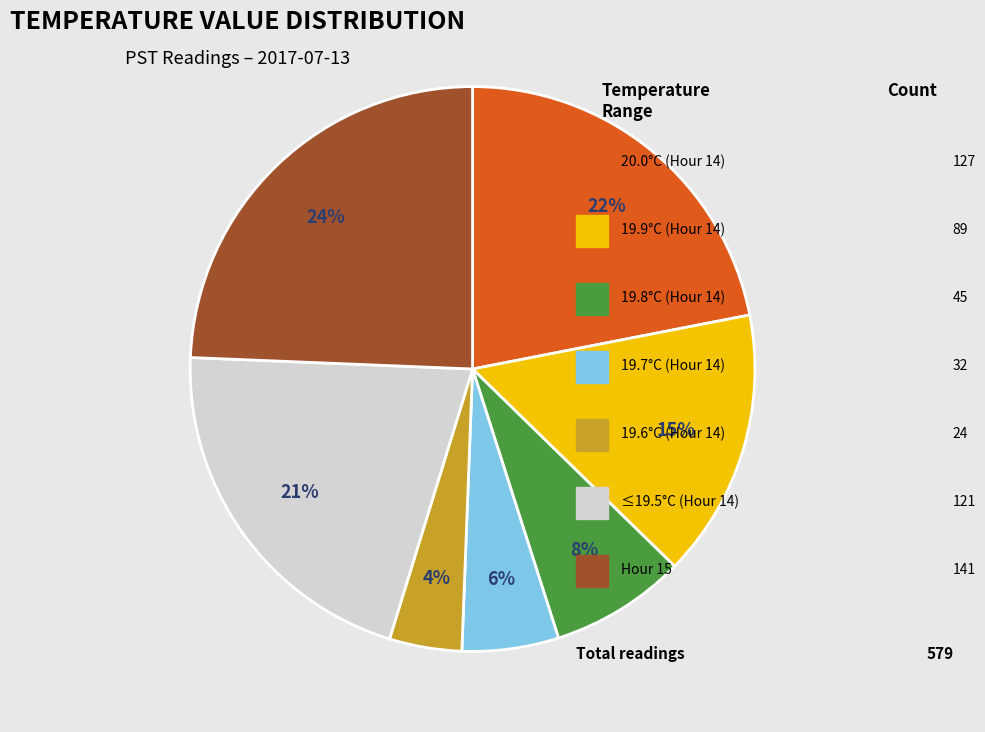

To the nearest percent, what is the difference between the largest and smallest slice percentages?

20%